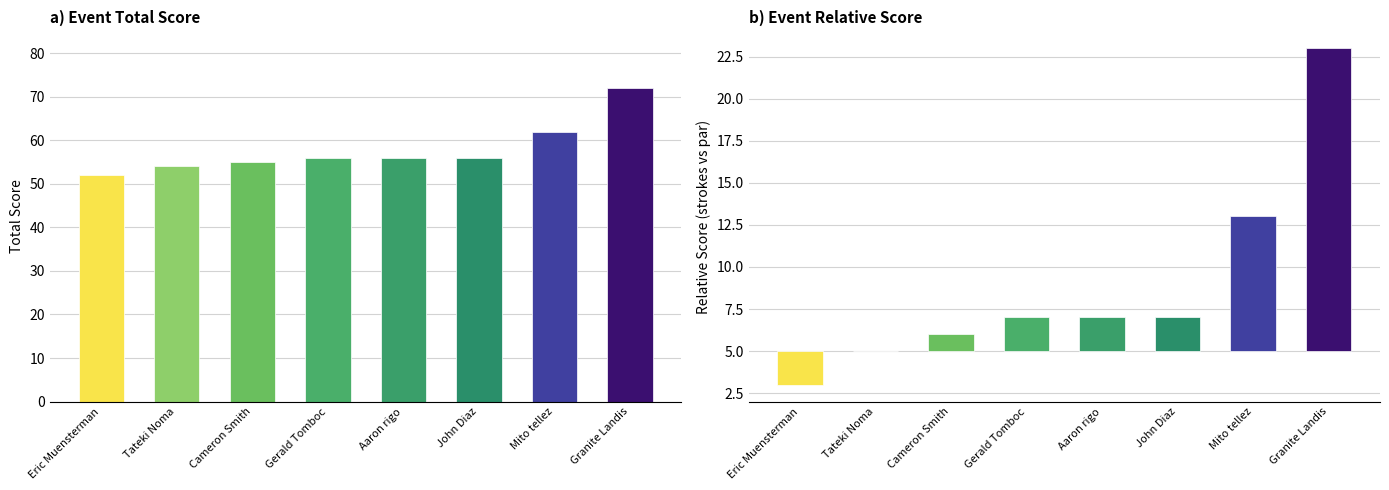

Is the value of event_total_score at Aaron rigo greater than the value of event_relative_score at Aaron rigo?

Yes